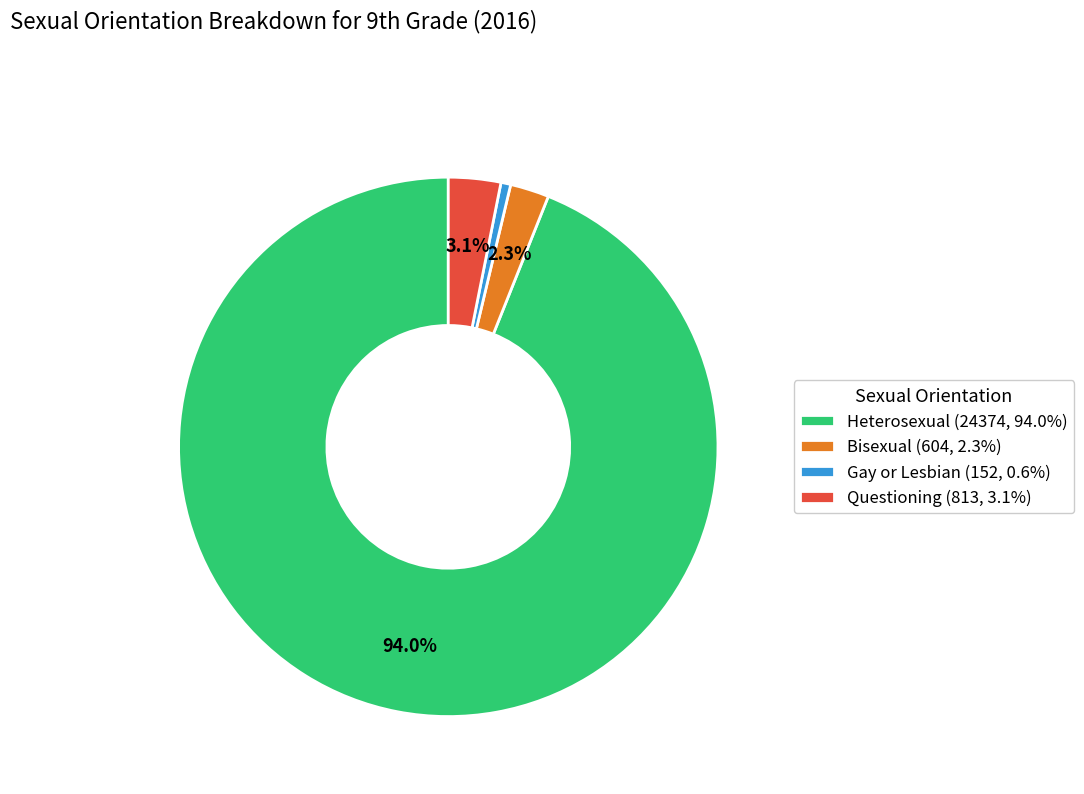

What is the smallest slice in the pie chart?

Gay or Lesbian